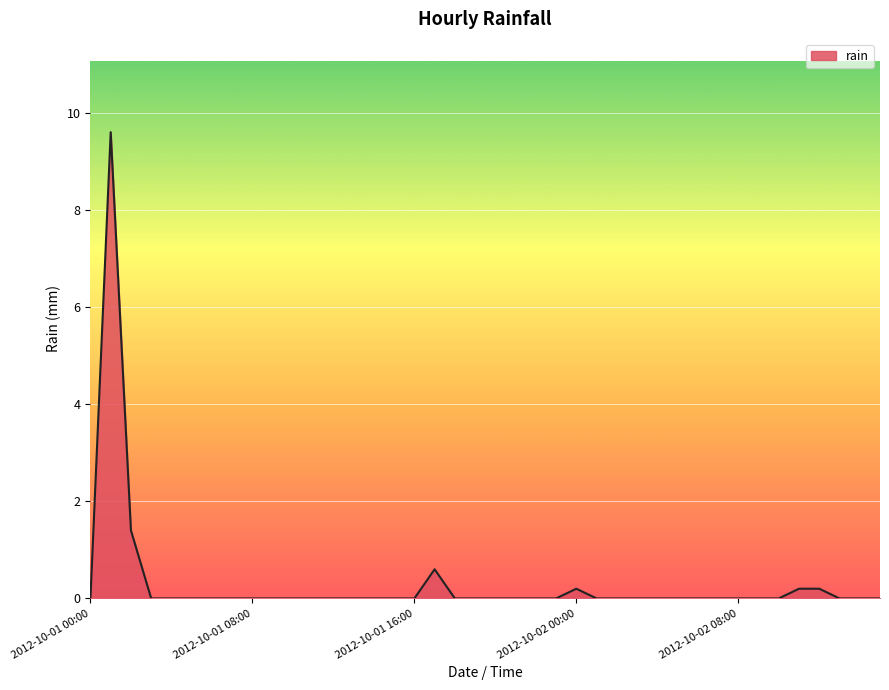

Reading left to right, extract all data points from this chart.

0.0	9.6	1.4	0.0	0.0	0.0	0.0	0.0	0.0	0.0	0.0	0.0	0.0	0.0	0.0	0.0	0.0	0.6	0.0	0.0	0.0	0.0	0.0	0.0	0.2	0.0	0.0	0.0	0.0	0.0	0.0	0.0	0.0	0.0	0.0	0.2	0.2	0.0	0.0	0.0